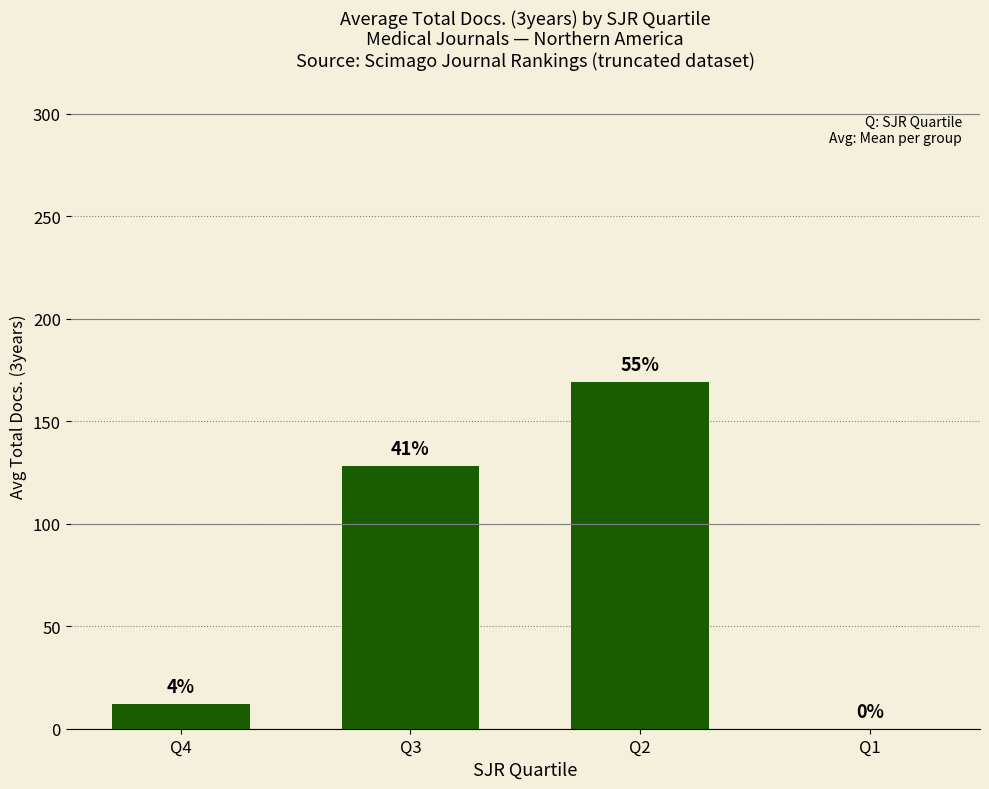

Are the bars horizontal?

No